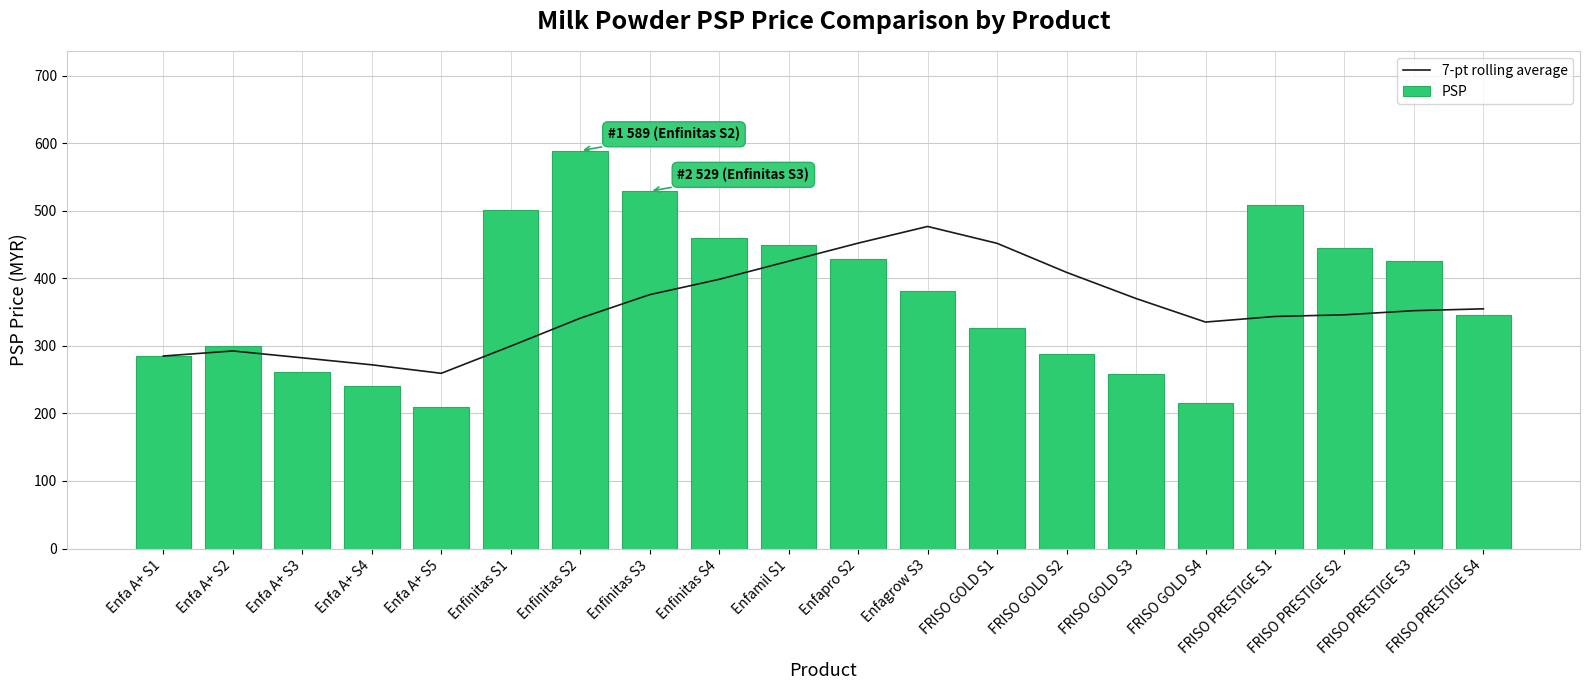

What is the label of the 1st bar from the right?

FRISO PRESTIGE S4